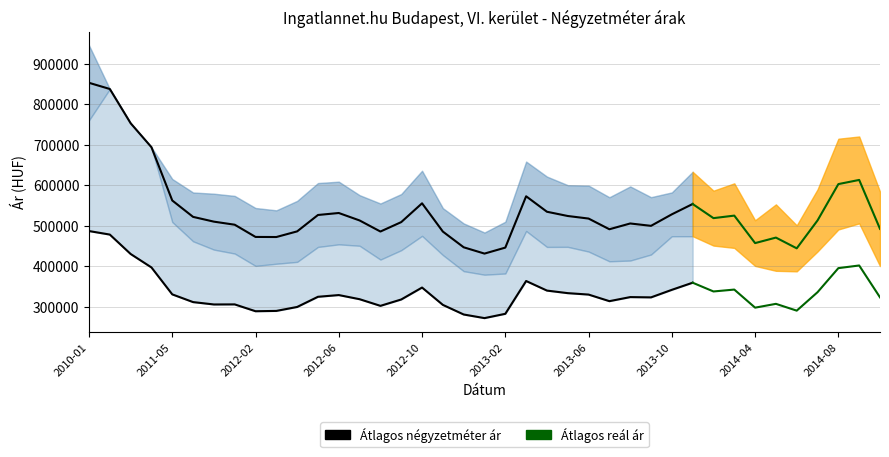

True or false: Szórás alsó határ has a value of 172343 at 2014-07.

False